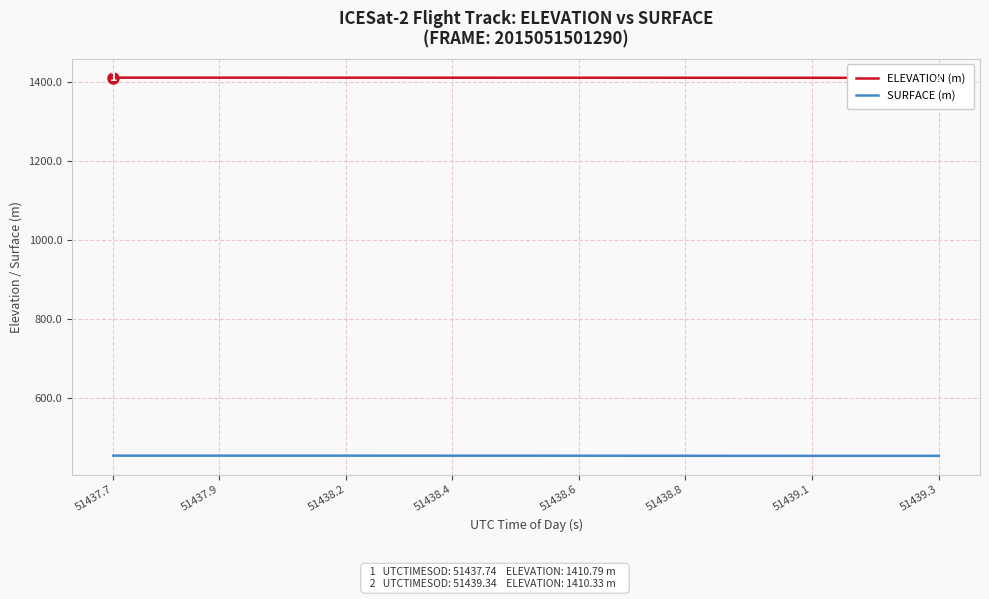

True or false: SURFACE (m) has more than 1 interior local peaks.

False